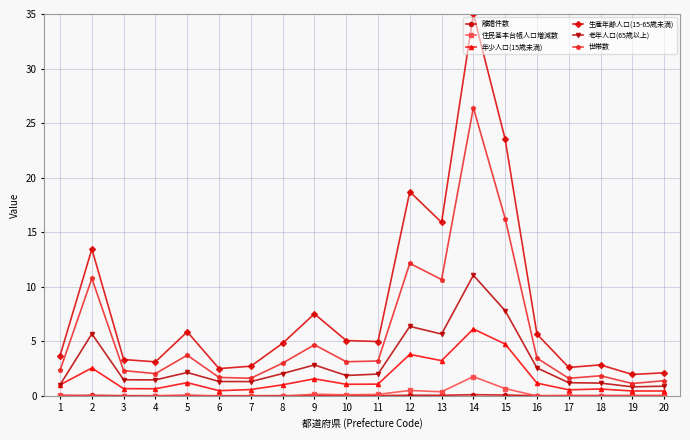

What is the difference between the 老年人口(65歳以上) values at 2 and 18?

4.5